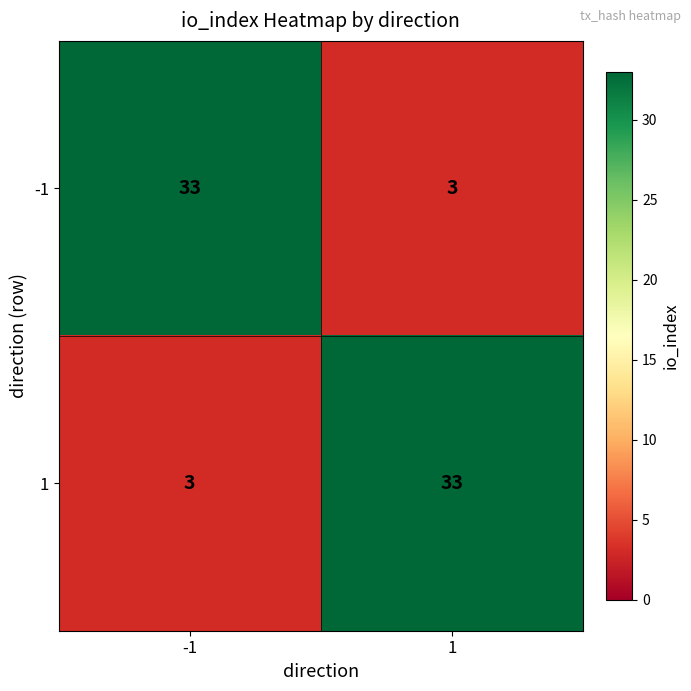

What is the spread (max minus min) of values at -1?

30